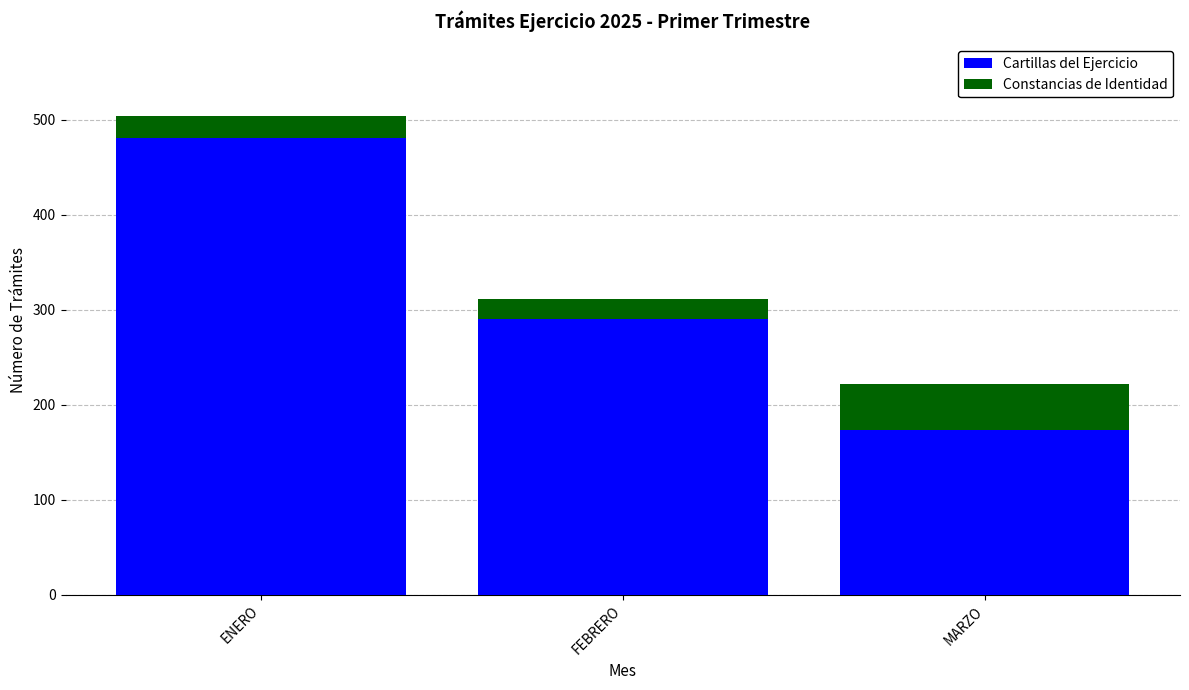

What is the total value across all series at ENERO?

504